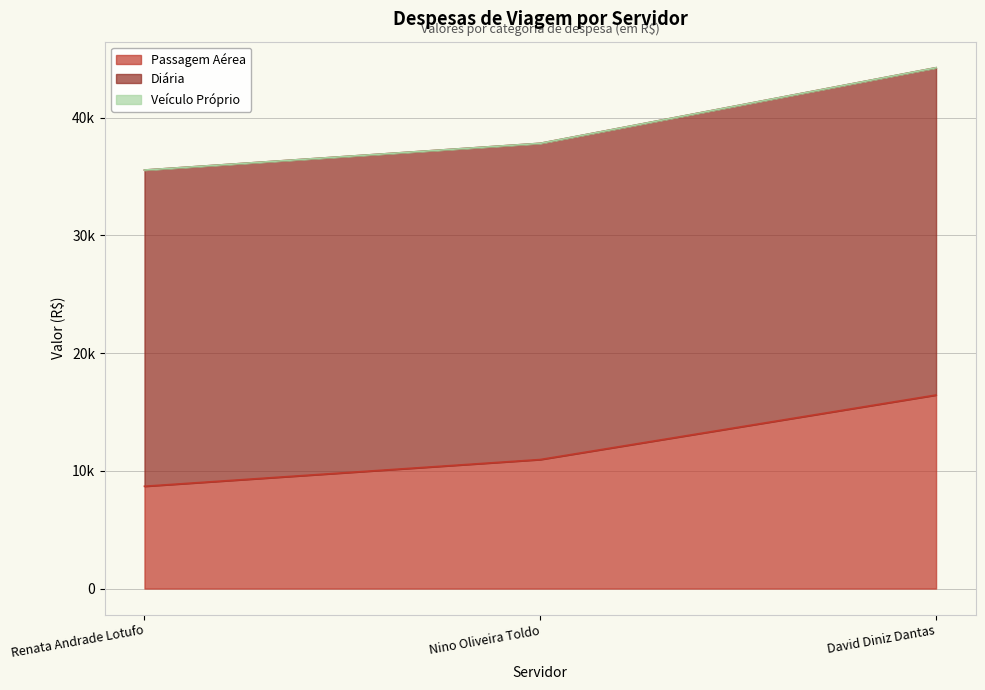

What is the difference between the maximum and minimum values in the Passagem Aérea series?

7753.6